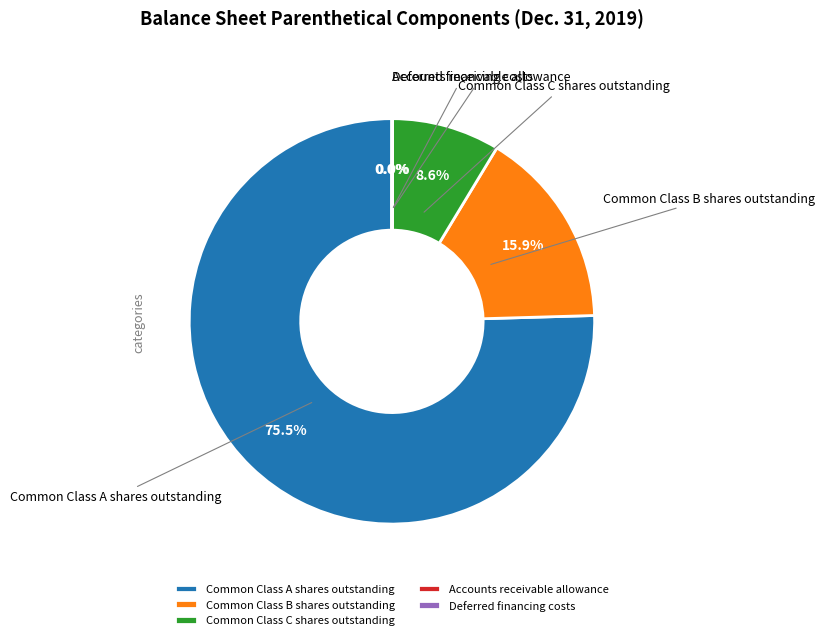

Is it true that Common Class B shares outstanding is 16% of the pie?

True